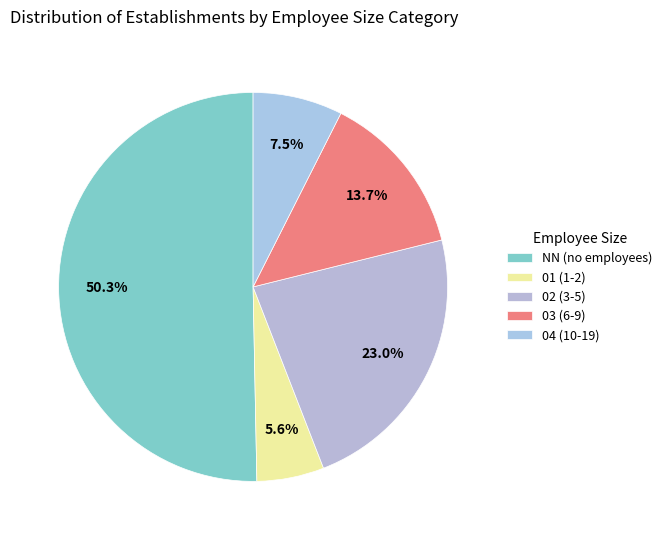

To the nearest percent, what is the difference between the largest and smallest slice percentages?

45%